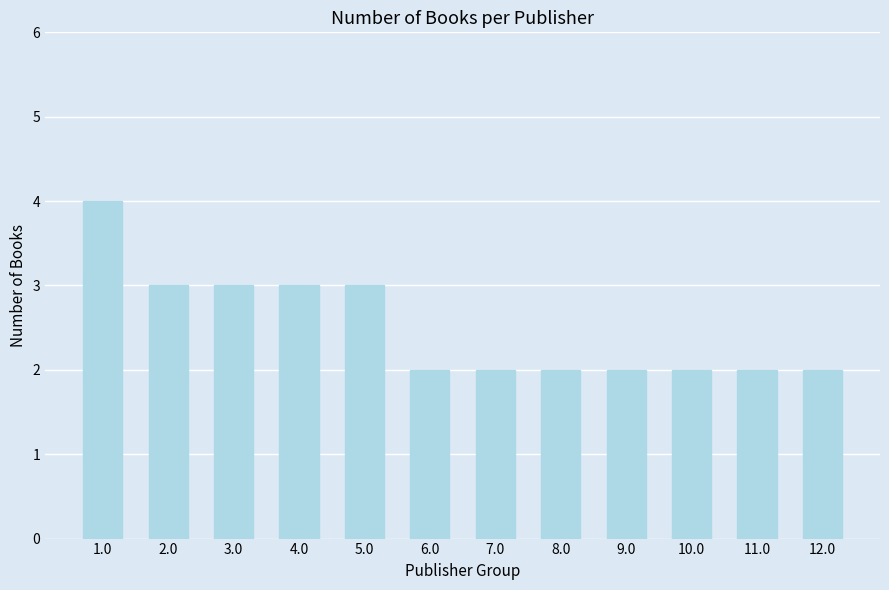

Which has a higher value, 8.0 or 1.0?

1.0